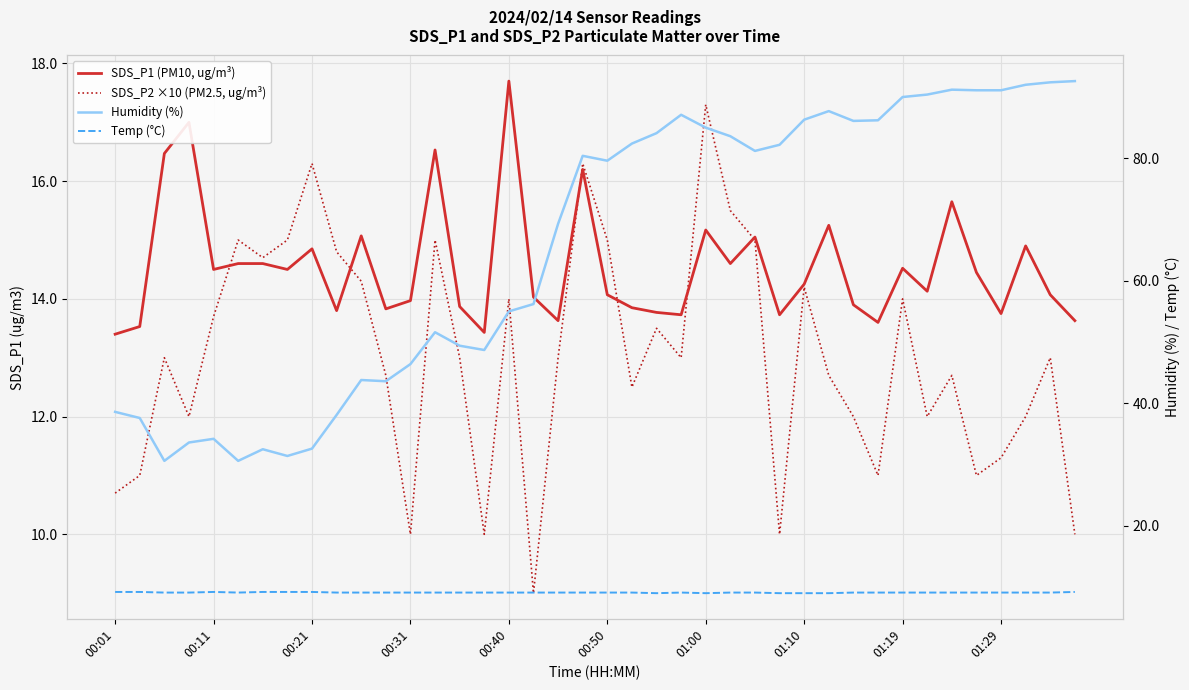

How many interior local valleys does the SDS_P1 (PM10, ug/m³) series have?

12